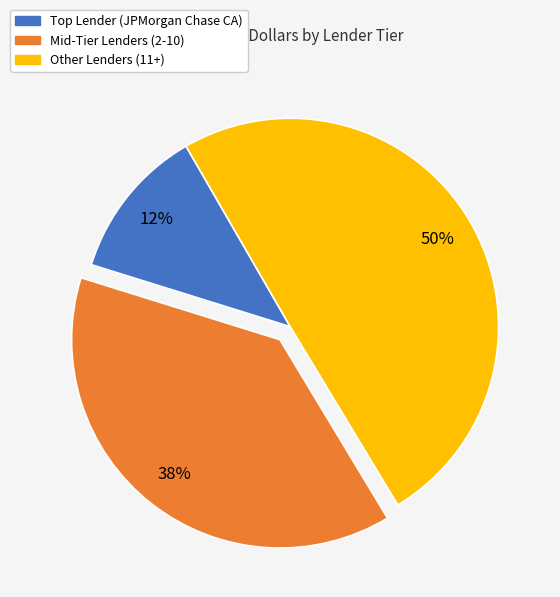

To the nearest percent, what is the difference between the largest and smallest slice percentages?

38%